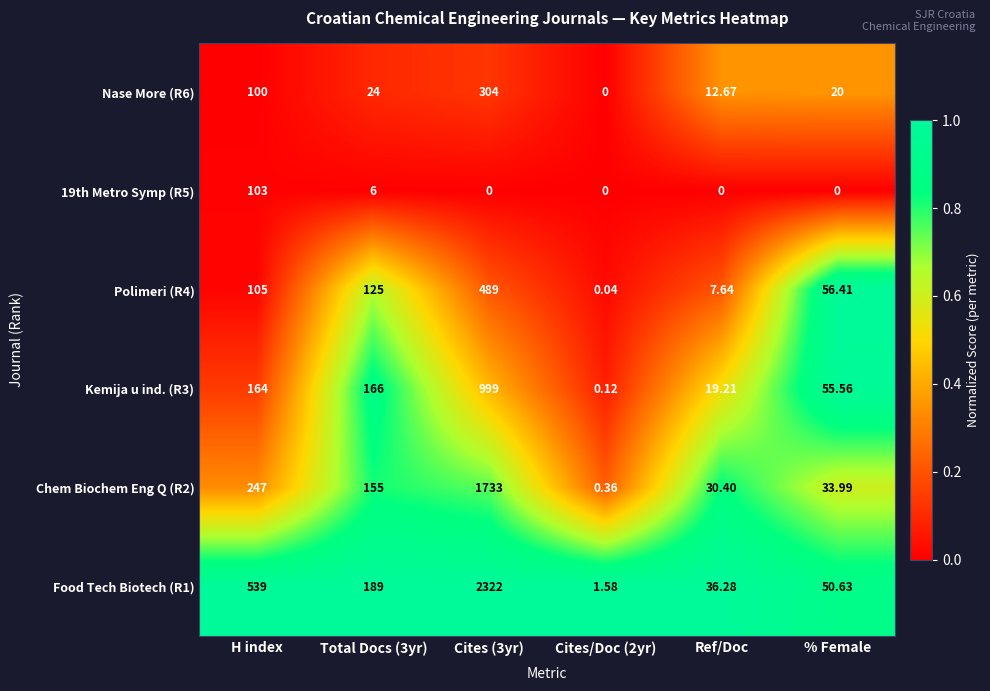

Which series has the largest total across all categories?

Food Tech Biotech (R1)